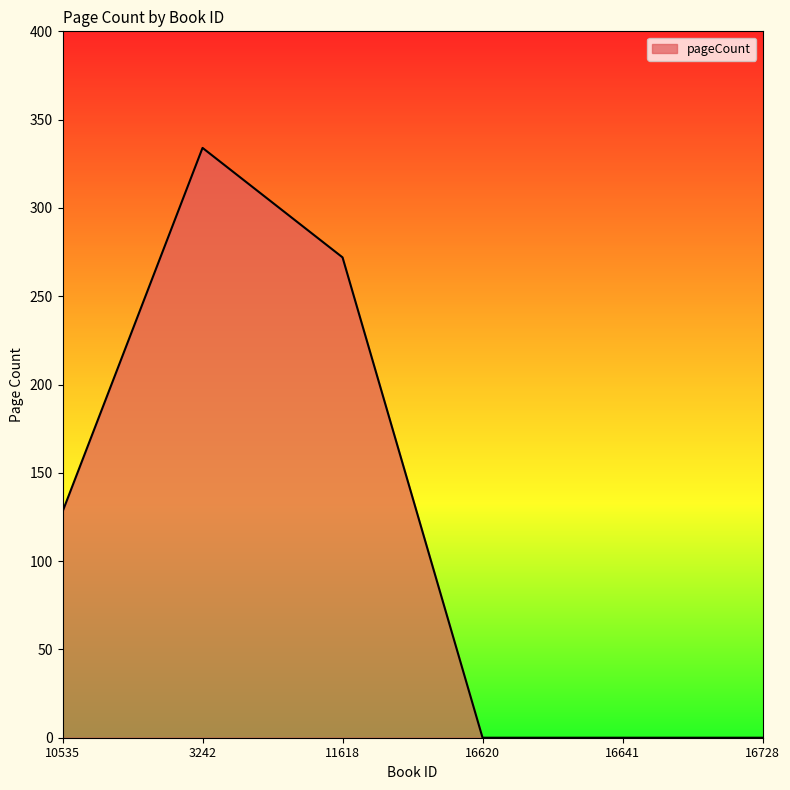

What is the difference between the maximum and minimum values?

334